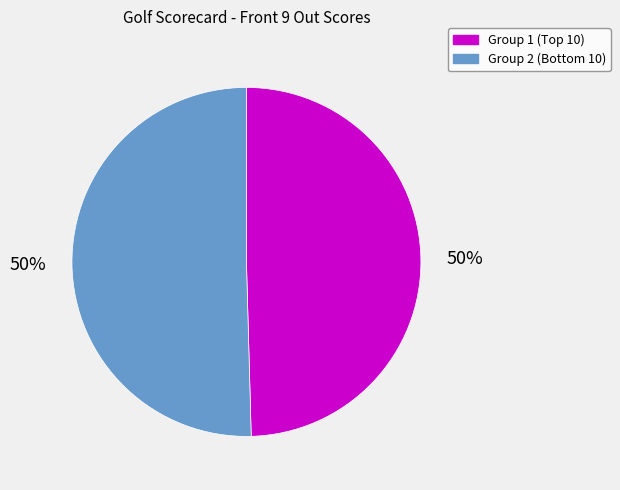

To the nearest percent, what is the average slice percentage?

50%